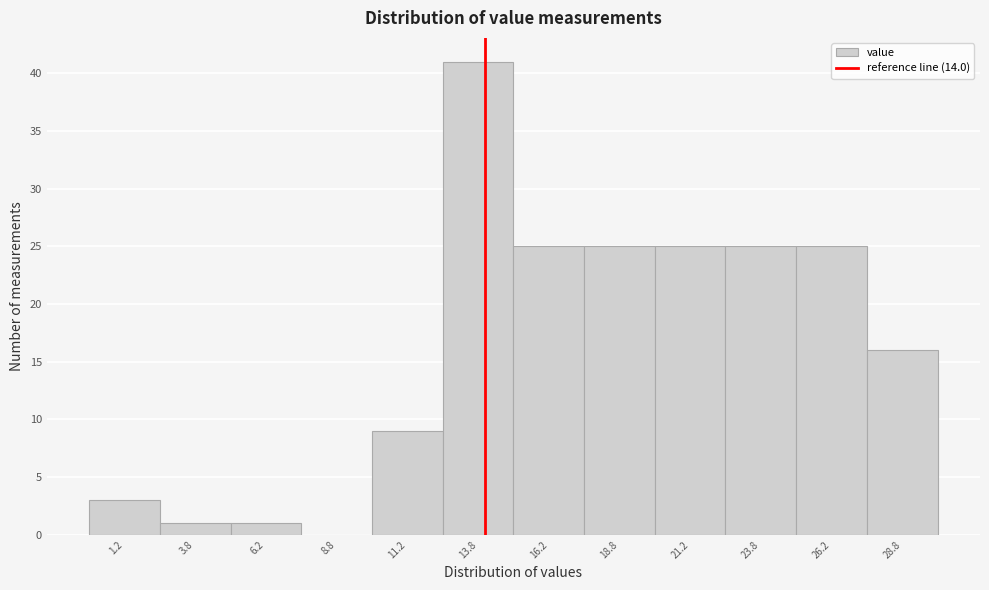

Reading left to right, transcribe this chart: for each bar, give the range it covers on the x-axis and its height. The values are not printed on the chart, so give them approximately, as read against the axis.

0.0 to 2.5: 3
2.5 to 5.0: 1
5.0 to 7.5: 1
7.5 to 10.0: 0
10.0 to 12.5: 9
12.5 to 15.0: 41
15.0 to 17.5: 25
17.5 to 20.0: 25
20.0 to 22.5: 25
22.5 to 25.0: 25
25.0 to 27.5: 25
27.5 to 30.0: 16